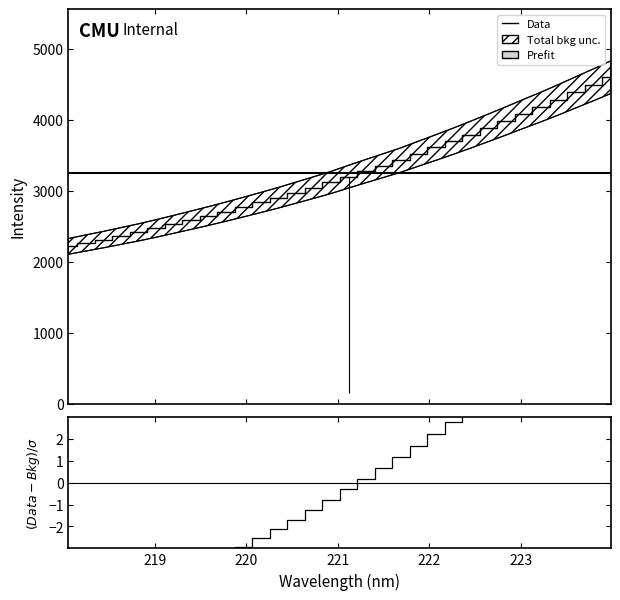

Does the chart display data point markers on the line(s)?

No